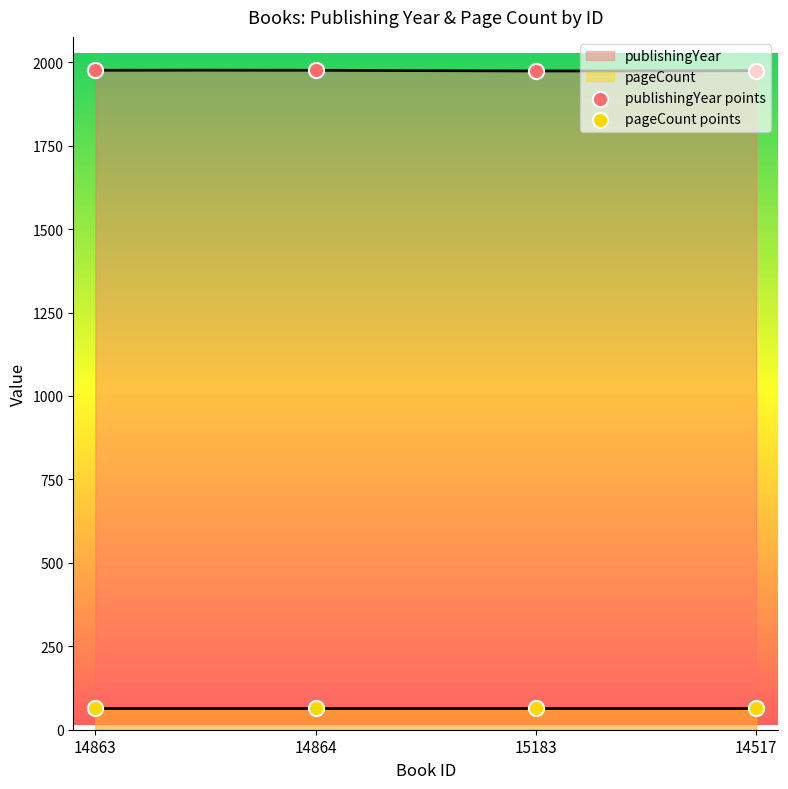

Which series has the largest total across all categories?

publishingYear points